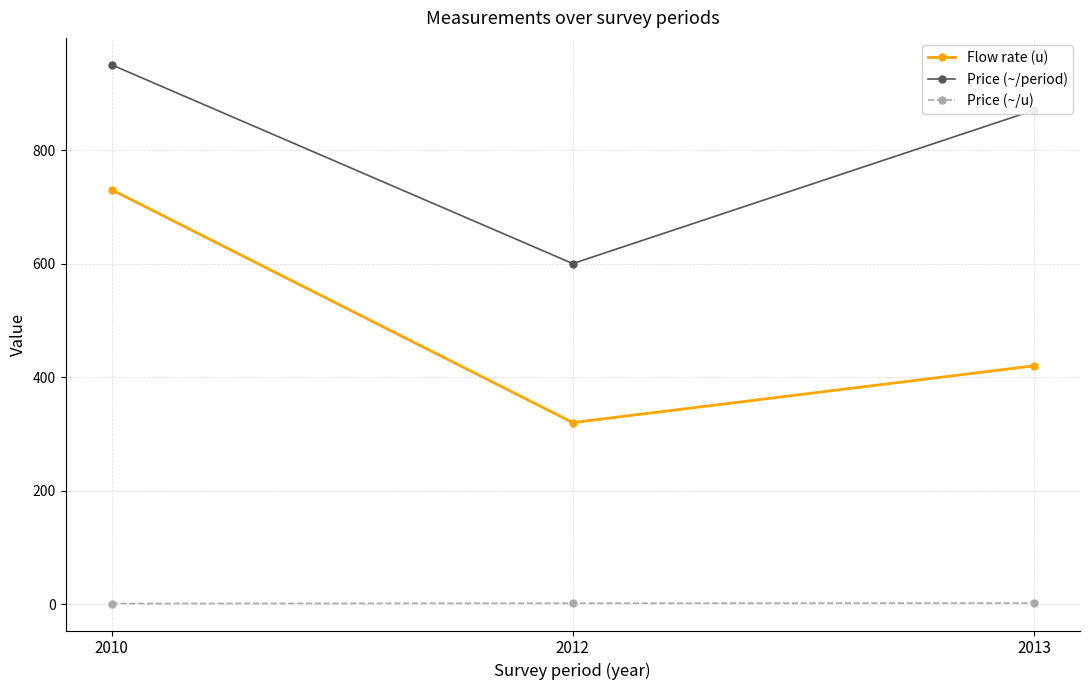

What are all the series names shown in the legend?

Flow rate (u), Price (~/period), Price (~/u)